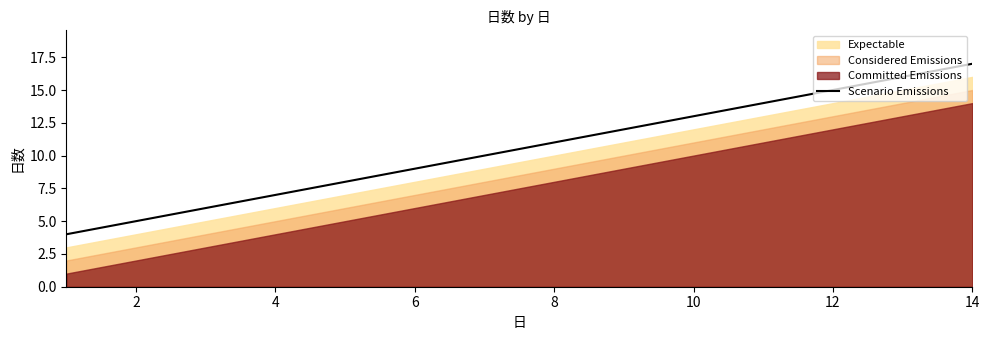

What is the minimum value for Scenario Emissions?

4